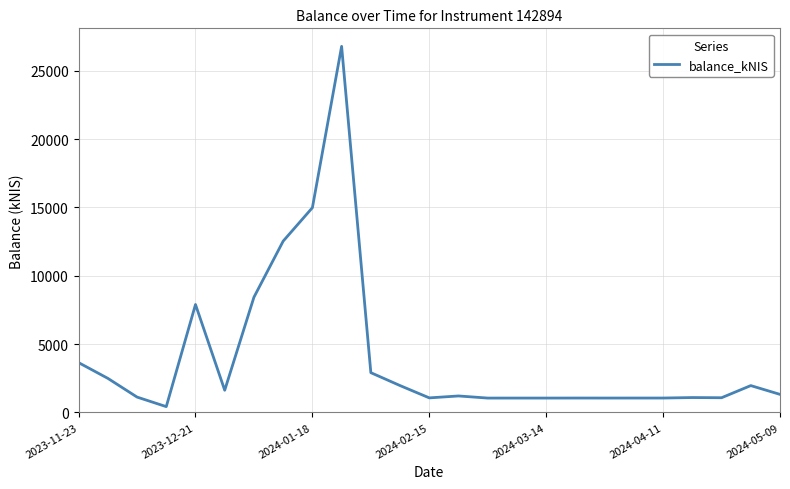

What is the greatest value displayed?

26788.3